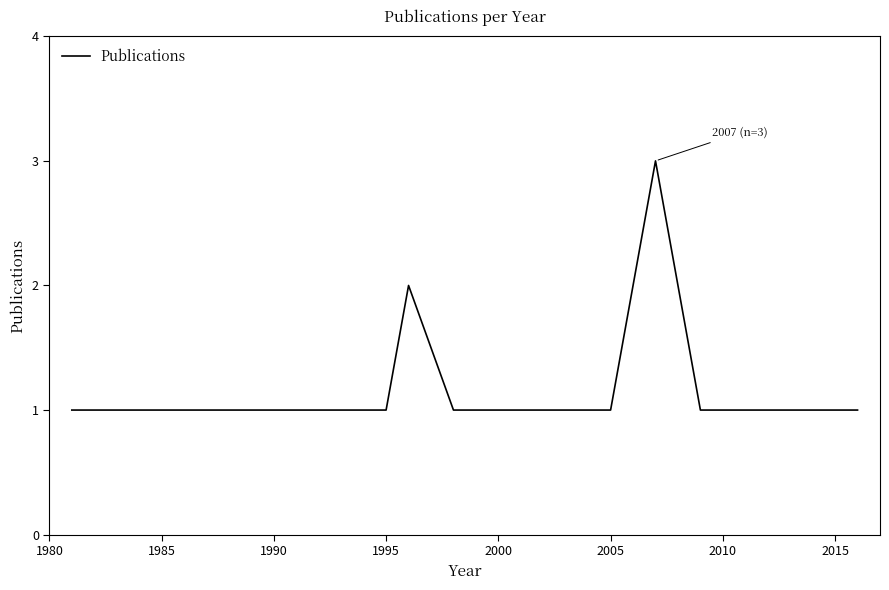

What is the difference between the second highest and minimum values?

1